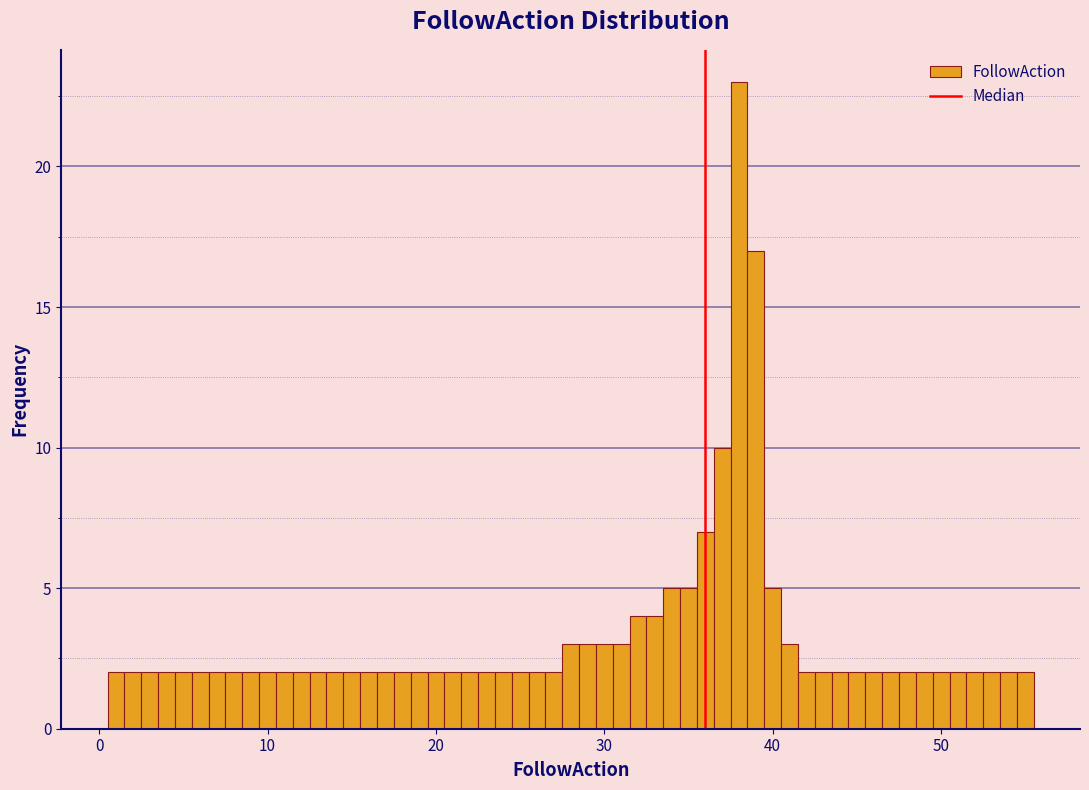

Around what value on the x-axis is the tallest bar? Give the approximate position of its centre, as read against the axis.

38